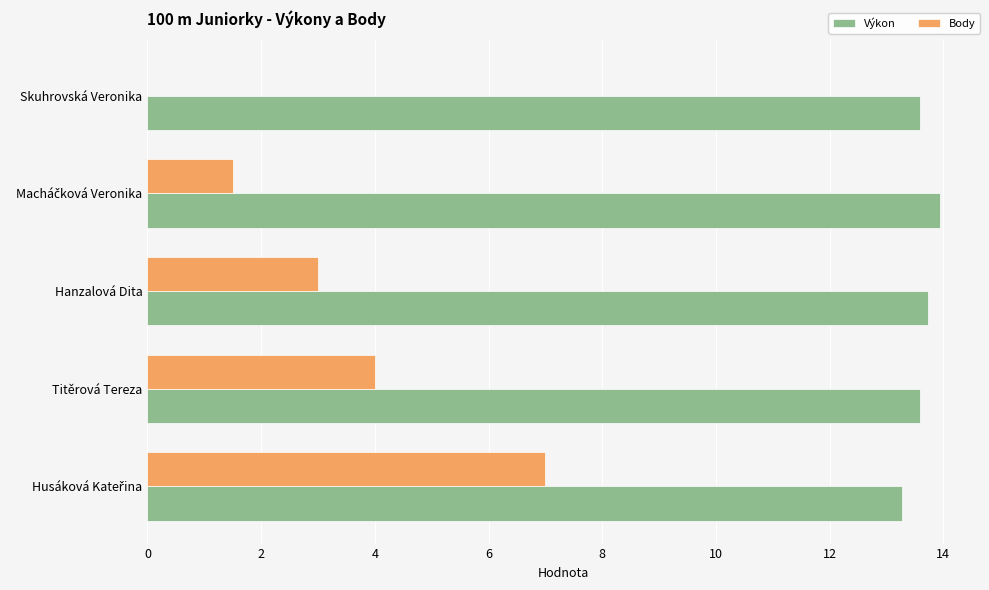

Which series has the largest total across all categories?

Výkon